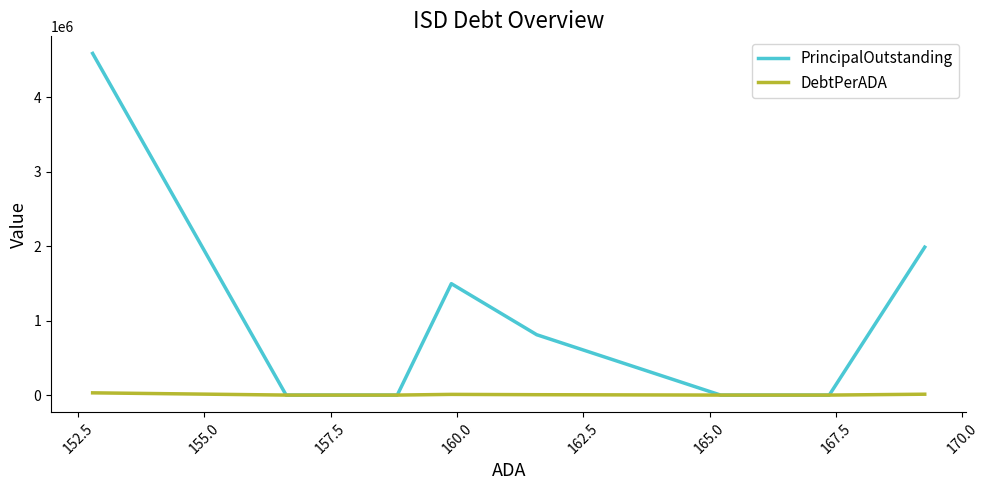

How many lines are shown in the chart?

2